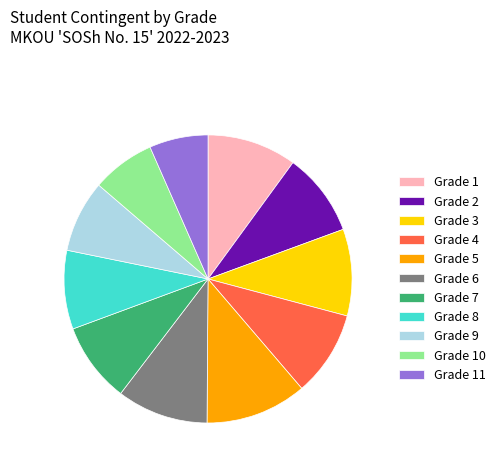

Which slice is the largest?

Grade 5